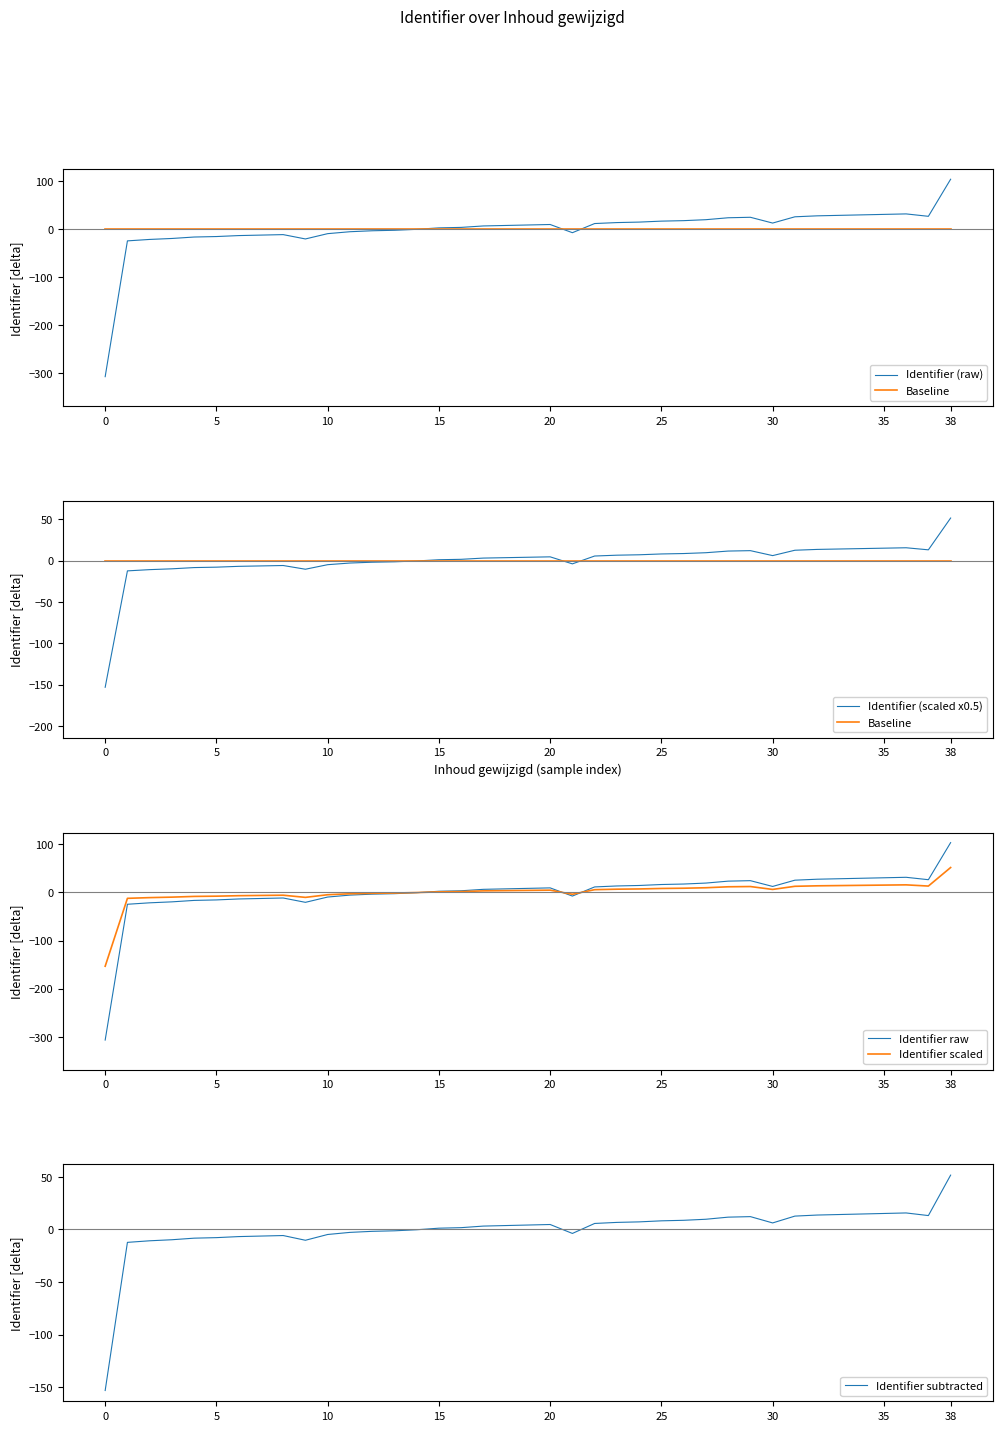

Rank the series by their maximum value, from highest to lowest.

Identifier (raw), Identifier raw, Identifier (scaled x0.5), Identifier scaled, Identifier subtracted, Baseline